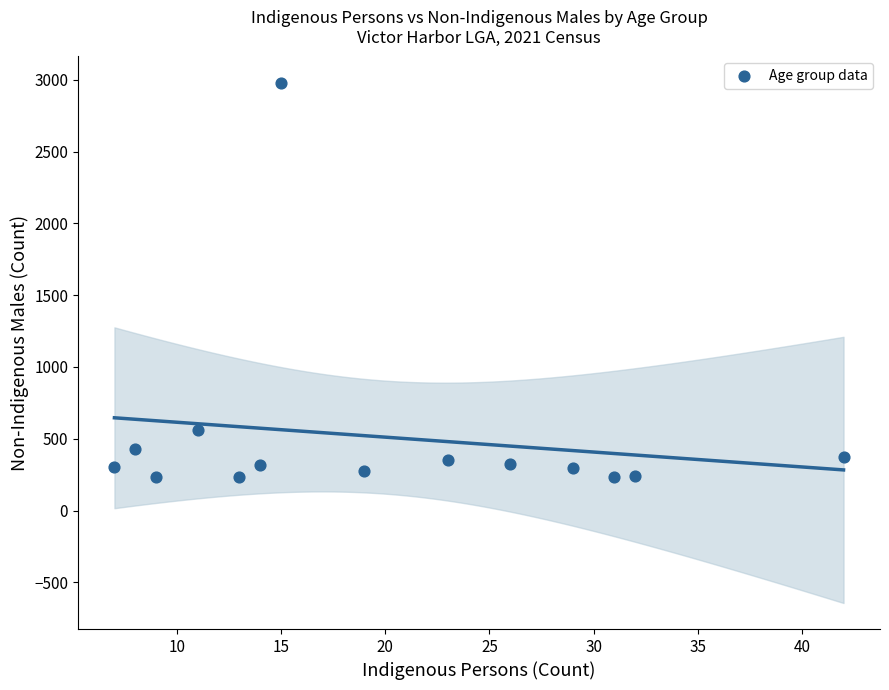

What is the range of Y values (max minus min)?

2749